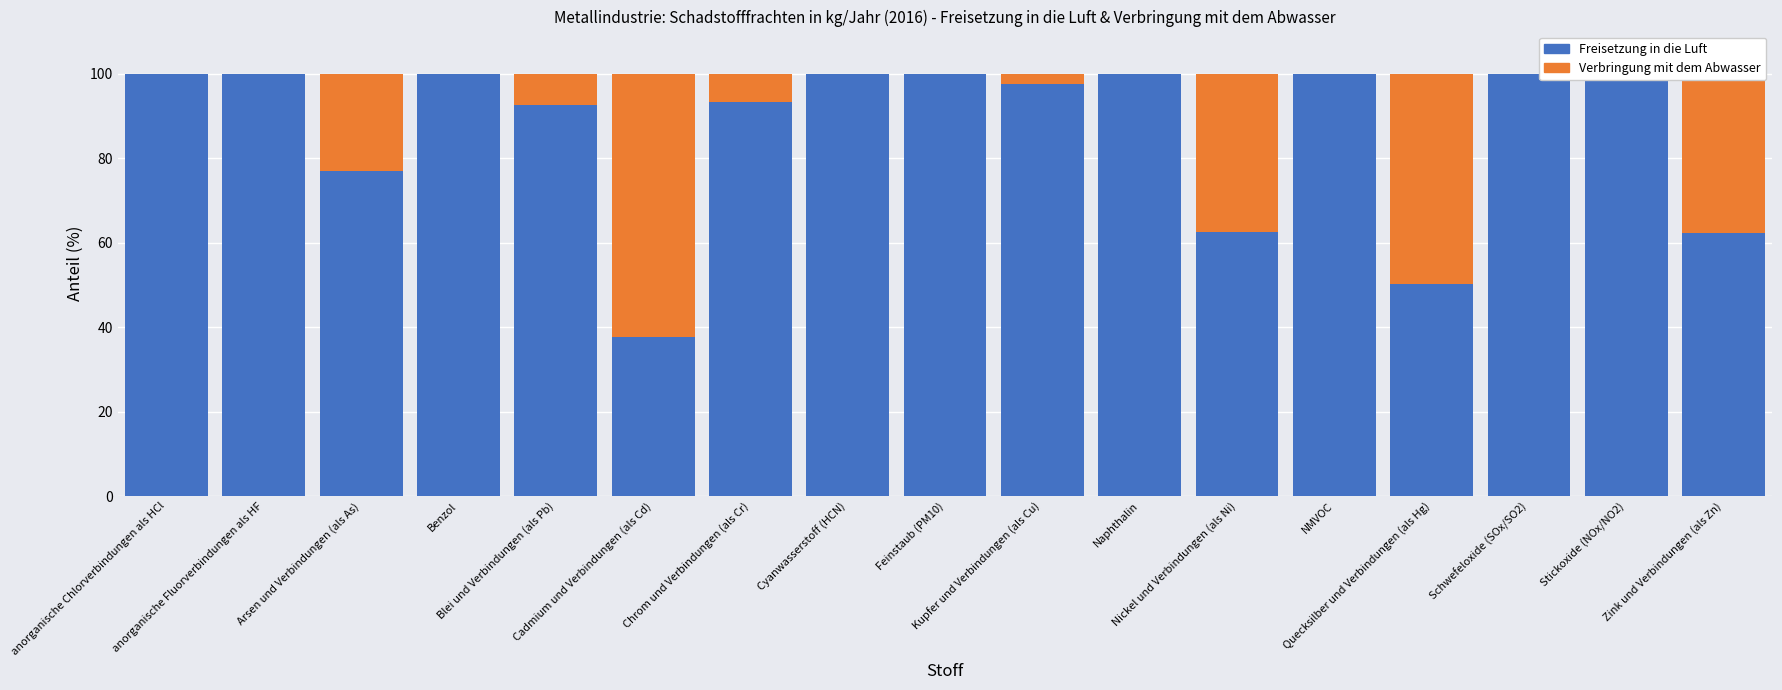

List the labels in order of Verbringung mit dem Abwasser value, smallest first.

anorganische Chlorverbindungen als HCl, anorganische Fluorverbindungen als HF, Benzol, Cyanwasserstoff (HCN), Feinstaub (PM10), Naphthalin, NMVOC, Schwefeloxide (SOx/SO2), Stickoxide (NOx/NO2), Kupfer und Verbindungen (als Cu), Chrom und Verbindungen (als Cr), Blei und Verbindungen (als Pb), Arsen und Verbindungen (als As), Nickel und Verbindungen (als Ni), Zink und Verbindungen (als Zn), Quecksilber und Verbindungen (als Hg), Cadmium und Verbindungen (als Cd)